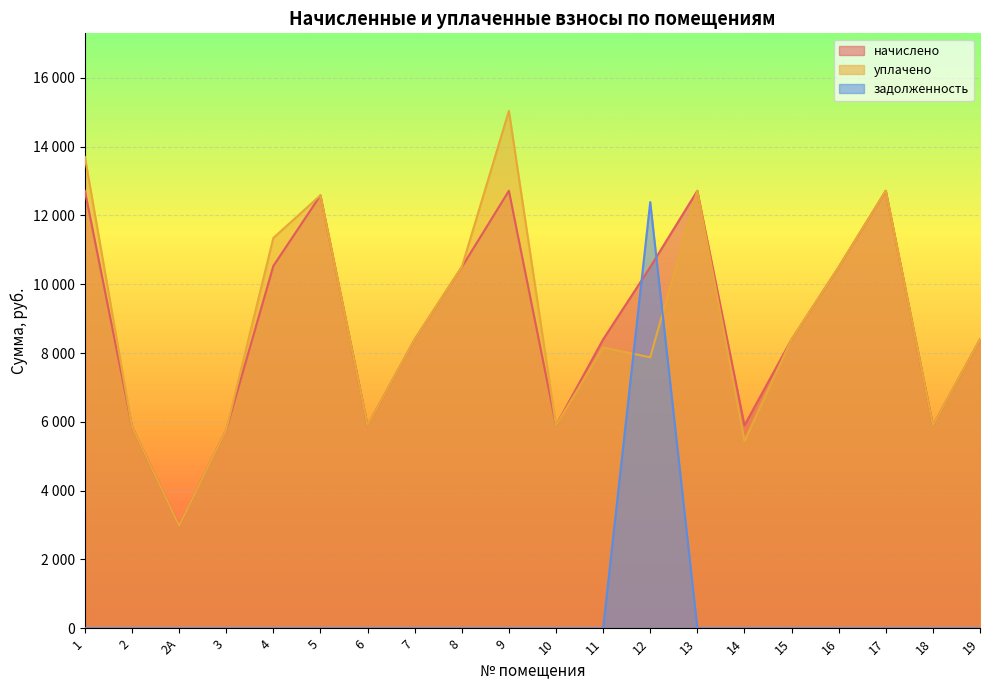

True or false: уплачено and начислено intersect in this chart.

False